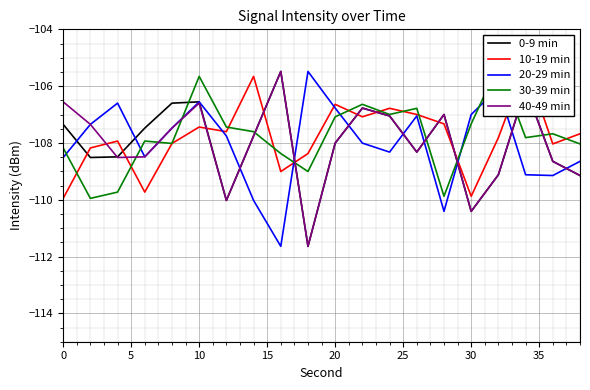

At how many categories does at least one series exceed -108?

20